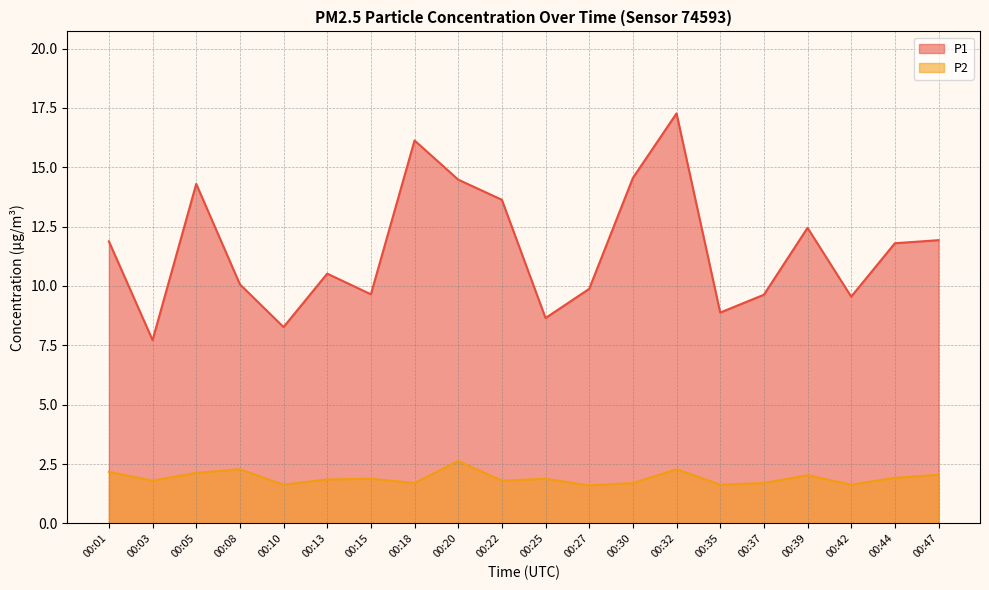

True or false: P2 and P1 cross at least once.

False